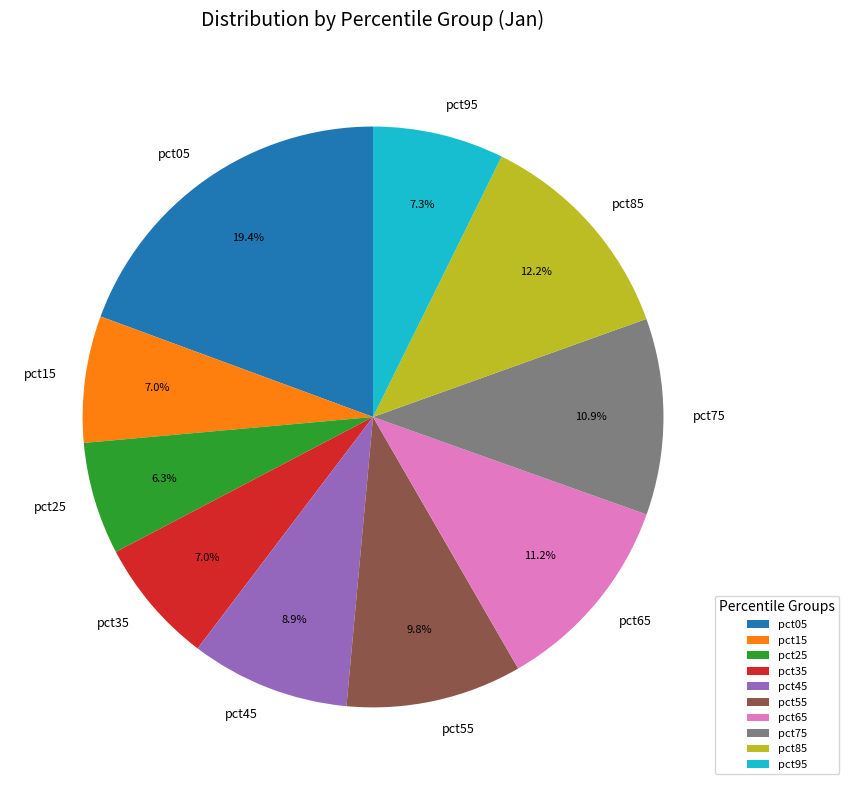

Approximately how many times larger is the value at pct15 compared to pct95?

1.0